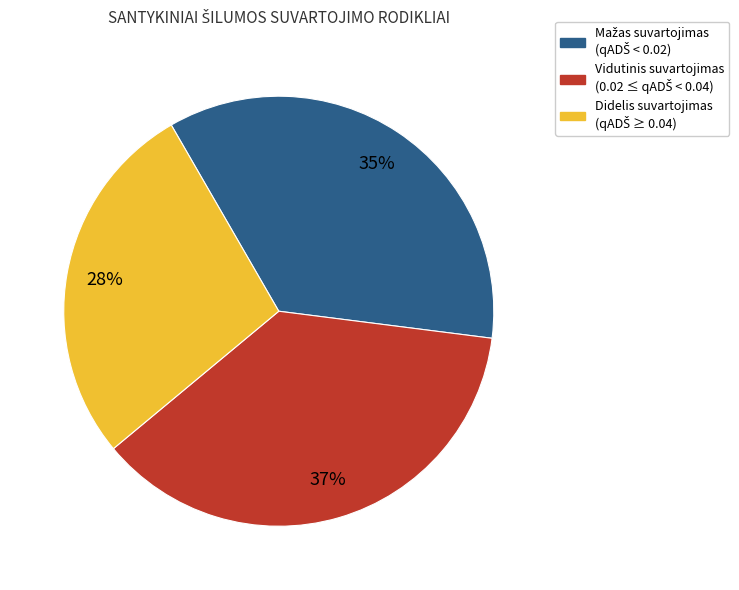

To the nearest percent, what is the difference between the largest and smallest slice percentages?

9%